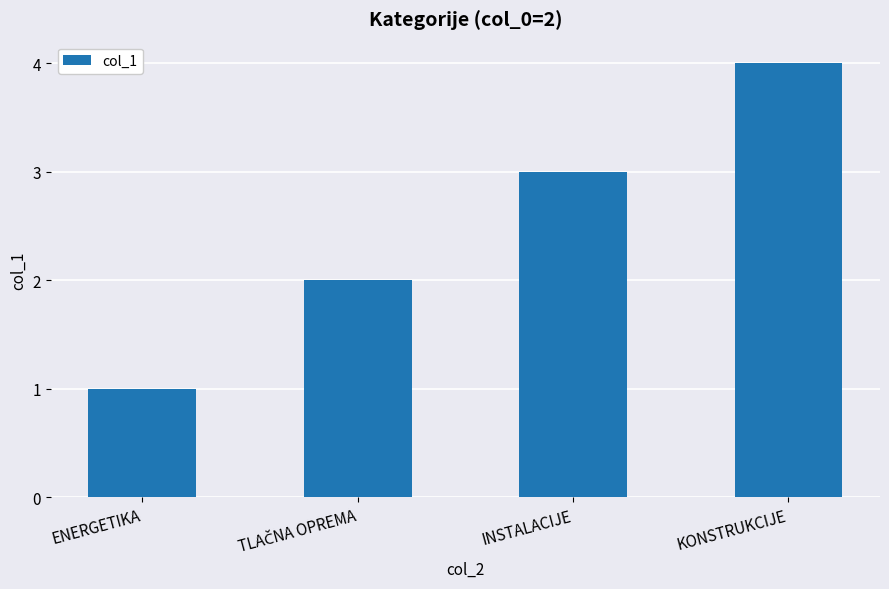

Reading left to right, transcribe all the data shown in this chart.

1	2	3	4